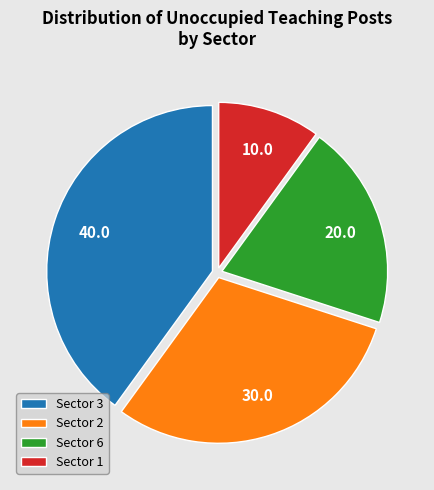

Does Sector 6 represent more than half of the total?

No